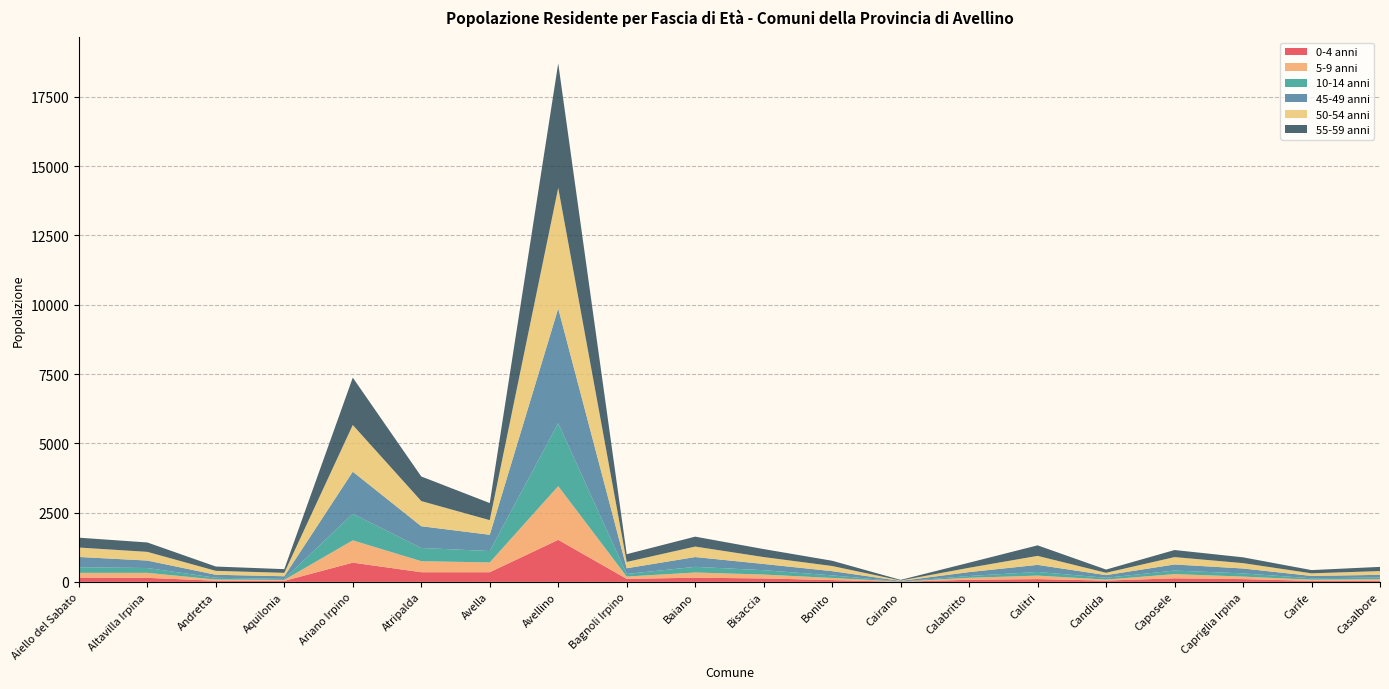

Reading left to right, transcribe all the data shown in this chart.

0-4 anni: Aiello del Sabato=157	Altavilla Irpina=145	Andretta=40	Aquilonia=36	Ariano Irpino=694	Atripalda=348	Avella=348	Avellino=1517	Bagnoli Irpino=108	Baiano=150	Bisaccia=124	Bonito=64	Cairano=3	Calabritto=76	Calitri=100	Candida=46	Caposele=129	Capriglia Irpina=100	Carife=36	Casalbore=44
5-9 anni: Aiello del Sabato=168	Altavilla Irpina=181	Andretta=44	Aquilonia=35	Ariano Irpino=804	Atripalda=399	Avella=353	Avellino=1937	Bagnoli Irpino=84	Baiano=188	Bisaccia=140	Bonito=77	Cairano=5	Calabritto=71	Calitri=126	Candida=36	Caposele=151	Capriglia Irpina=91	Carife=43	Casalbore=52
10-14 anni: Aiello del Sabato=204	Altavilla Irpina=174	Andretta=64	Aquilonia=35	Ariano Irpino=959	Atripalda=476	Avella=412	Avellino=2271	Bagnoli Irpino=93	Baiano=204	Bisaccia=157	Bonito=93	Cairano=5	Calabritto=65	Calitri=132	Candida=66	Caposele=128	Capriglia Irpina=115	Carife=51	Casalbore=61
45-49 anni: Aiello del Sabato=370	Altavilla Irpina=269	Andretta=108	Aquilonia=97	Ariano Irpino=1519	Atripalda=785	Avella=586	Avellino=4141	Bagnoli Irpino=206	Baiano=354	Bisaccia=225	Bonito=153	Cairano=21	Calabritto=141	Calitri=255	Candida=95	Caposele=220	Capriglia Irpina=177	Carife=84	Casalbore=97
50-54 anni: Aiello del Sabato=340	Altavilla Irpina=314	Andretta=142	Aquilonia=123	Ariano Irpino=1686	Atripalda=908	Avella=528	Avellino=4350	Bagnoli Irpino=228	Baiano=378	Bisaccia=249	Bonito=185	Cairano=15	Calabritto=156	Calitri=325	Candida=85	Caposele=266	Capriglia Irpina=193	Carife=94	Casalbore=136
55-59 anni: Aiello del Sabato=356	Altavilla Irpina=339	Andretta=155	Aquilonia=133	Ariano Irpino=1708	Atripalda=887	Avella=617	Avellino=4496	Bagnoli Irpino=280	Baiano=358	Bisaccia=288	Bonito=190	Cairano=23	Calabritto=183	Calitri=380	Candida=116	Caposele=255	Capriglia Irpina=210	Carife=117	Casalbore=151